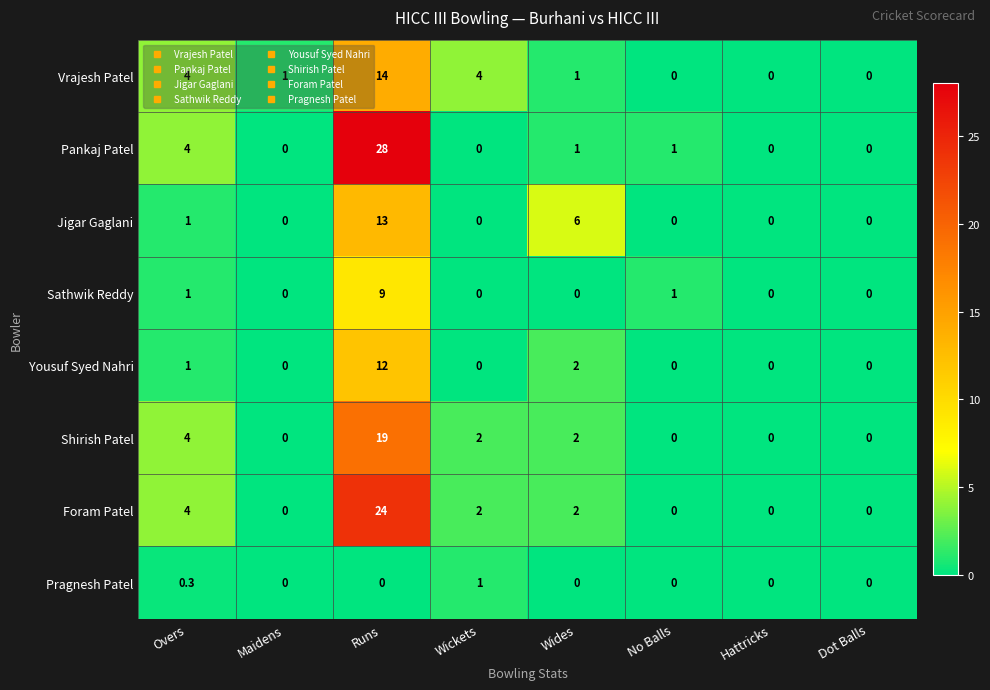

List the series in order of their peak value, highest first.

Pankaj Patel, Foram Patel, Shirish Patel, Vrajesh Patel, Jigar Gaglani, Yousuf Syed Nahri, Sathwik Reddy, Pragnesh Patel